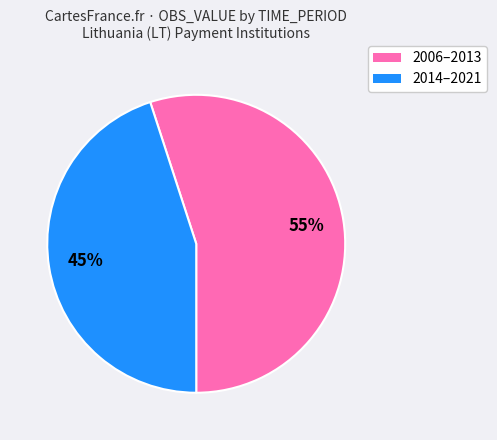

To the nearest percent, what is the difference between the largest and smallest slice percentages?

10%